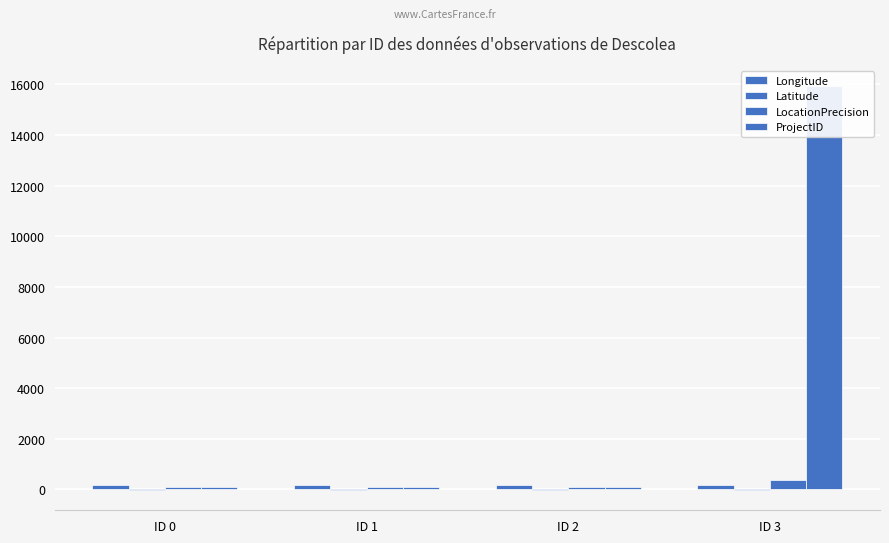

The value of ProjectID at ID 2 is 138.3. True or false?

False